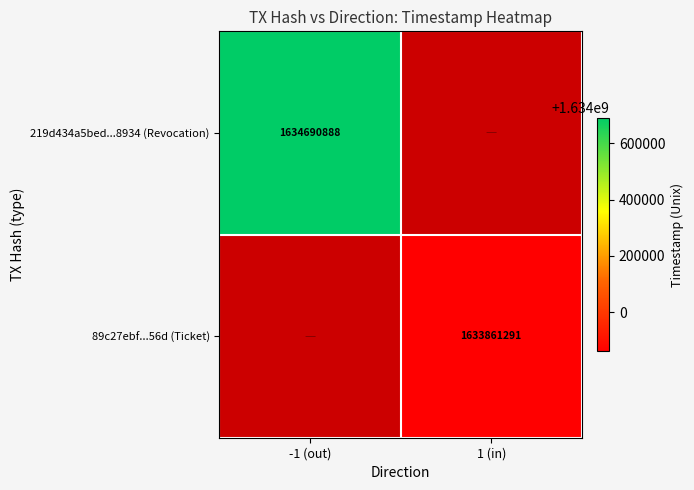

At how many categories does at least one series exceed 1634545231?

1